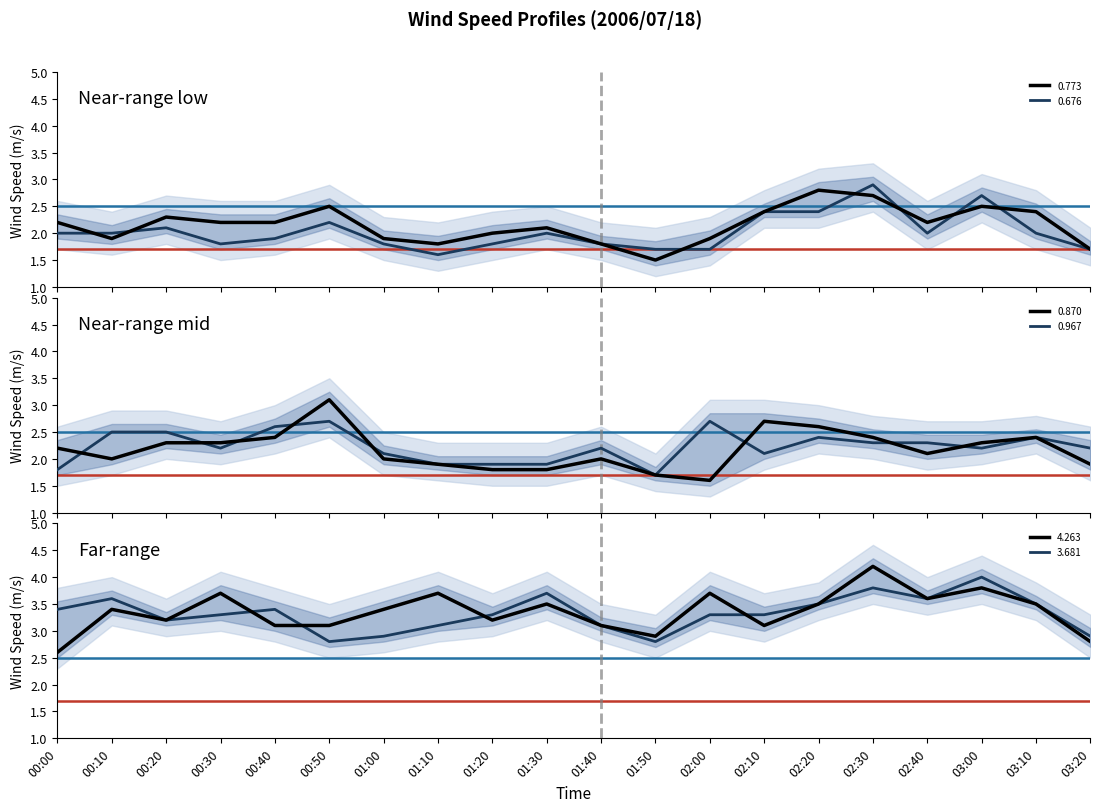

How many data points in 0.967 are less than 2?

5